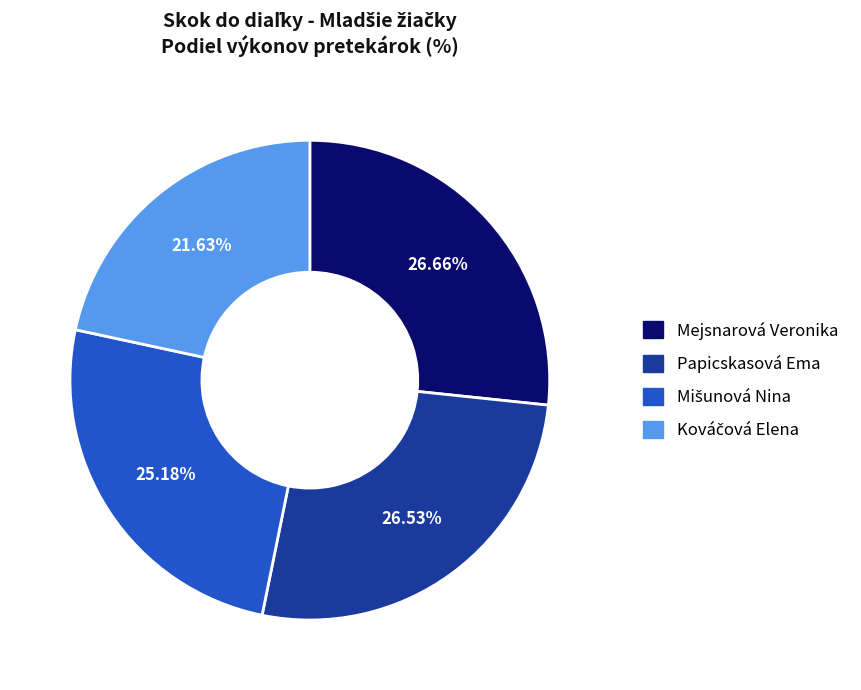

Is there any slice that represents more than half of the pie?

No